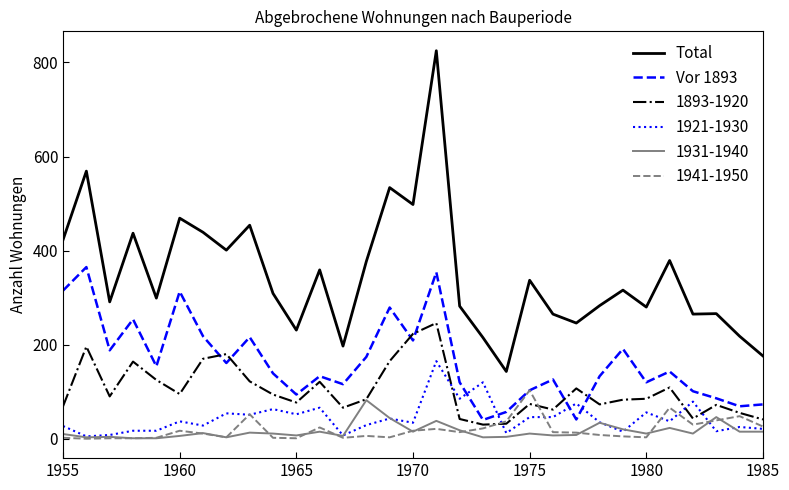

What is the highest value of the Total series?

825